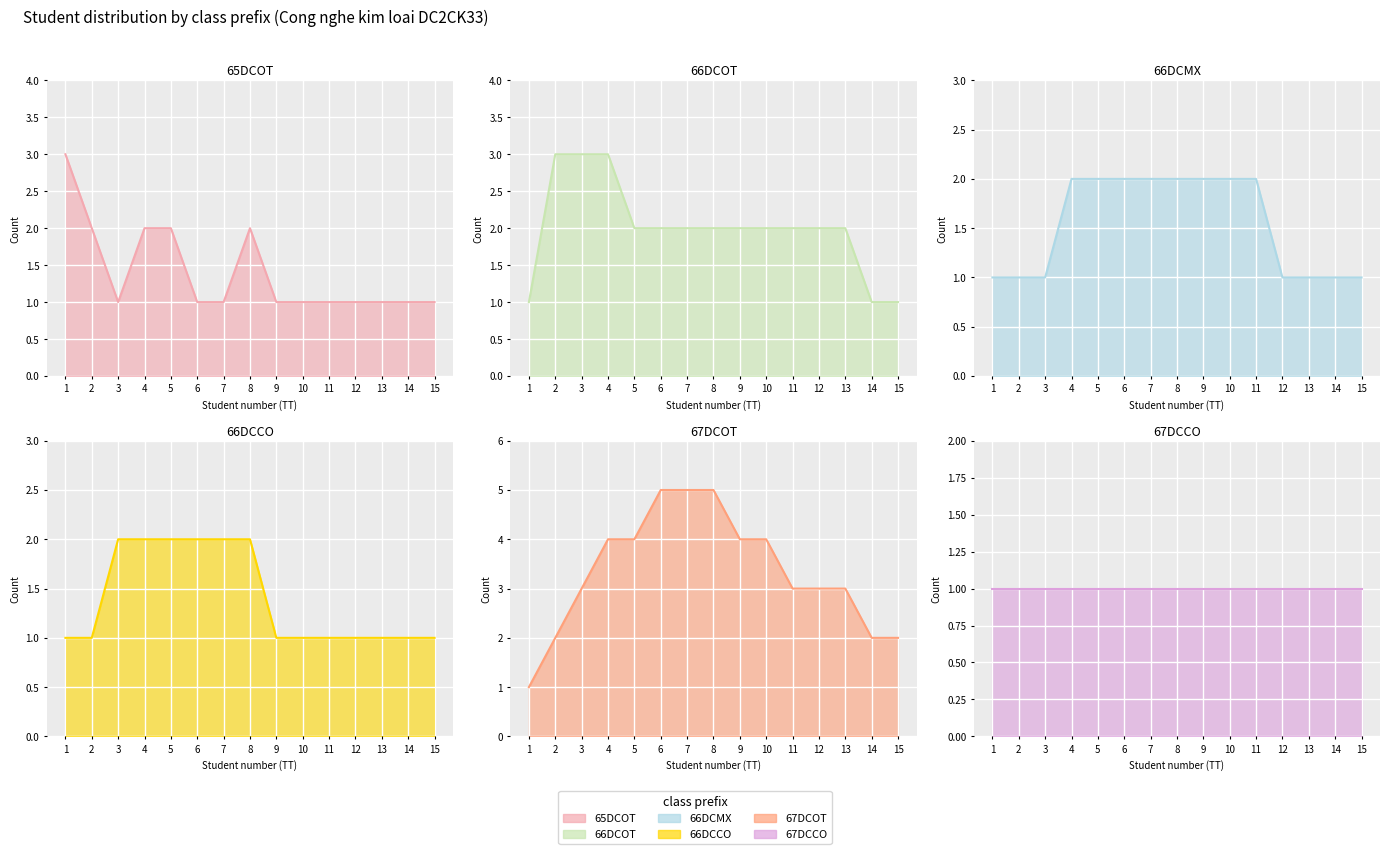

What is the difference between the 66DCCO values at 5 and 2?

1